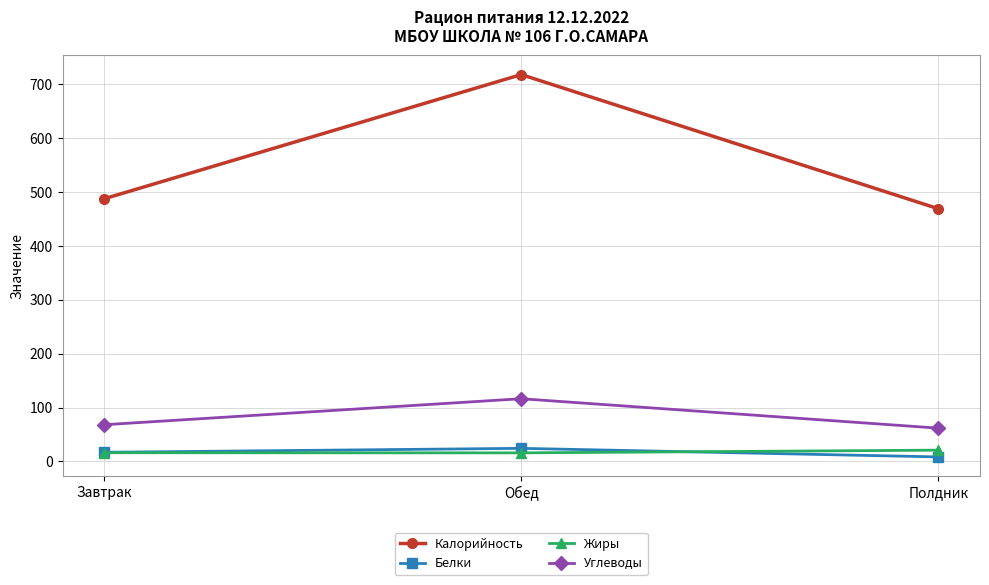

The value of Углеводы at Обед is 116.4. True or false?

True